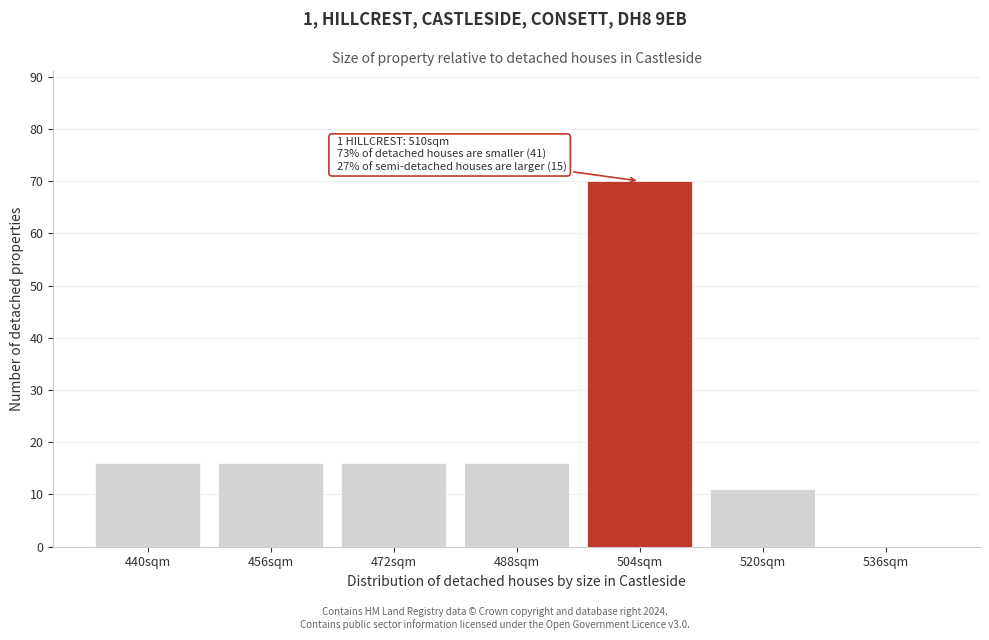

Reading left to right, extract all data points from this chart.

440sqm=16	456sqm=16	472sqm=16	488sqm=16	504sqm=70	520sqm=11	536sqm=0